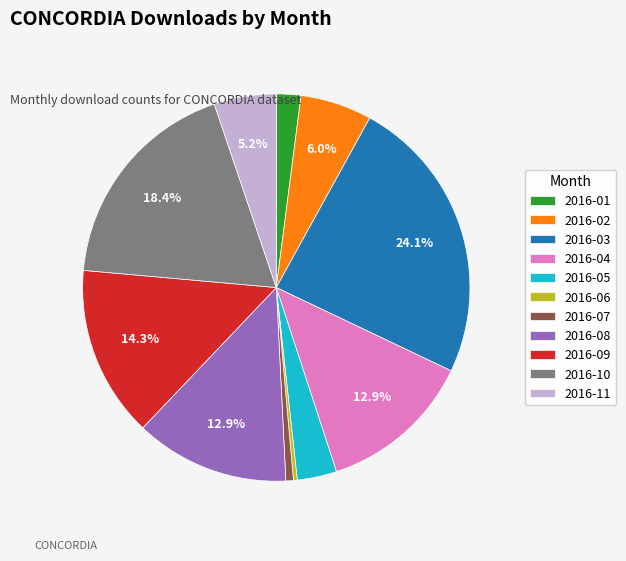

Is there any slice that represents more than half of the pie?

No